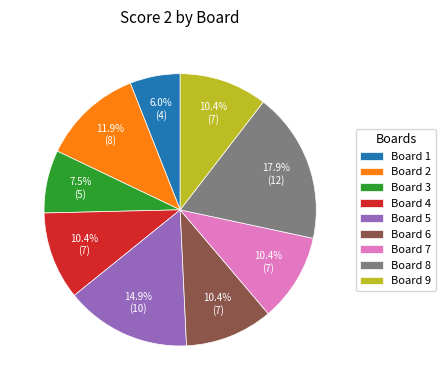

To the nearest percent, what is the difference between the largest and smallest slice percentages?

12%